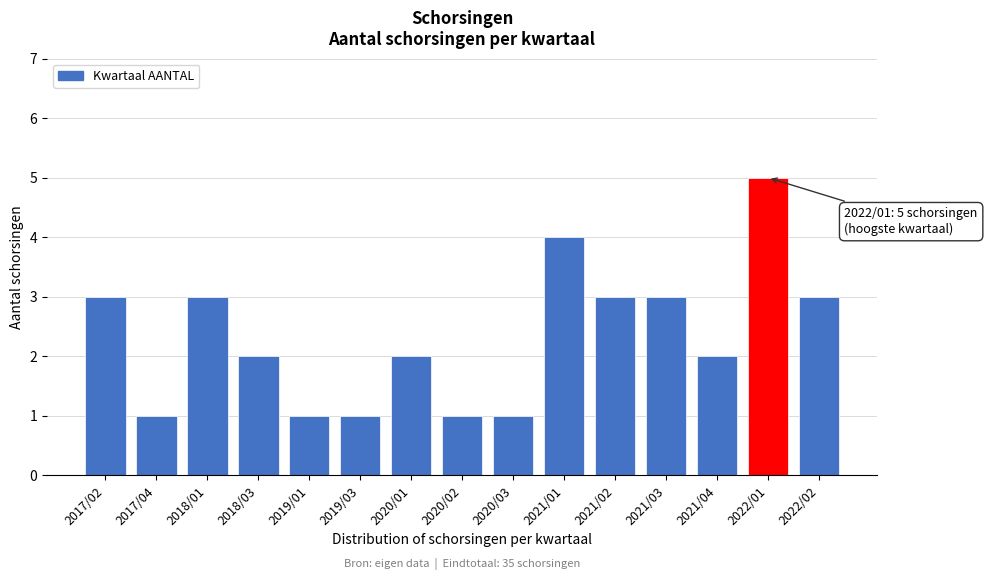

Reading left to right, what are all the values shown in this chart?

3	1	3	2	1	1	2	1	1	4	3	3	2	5	3